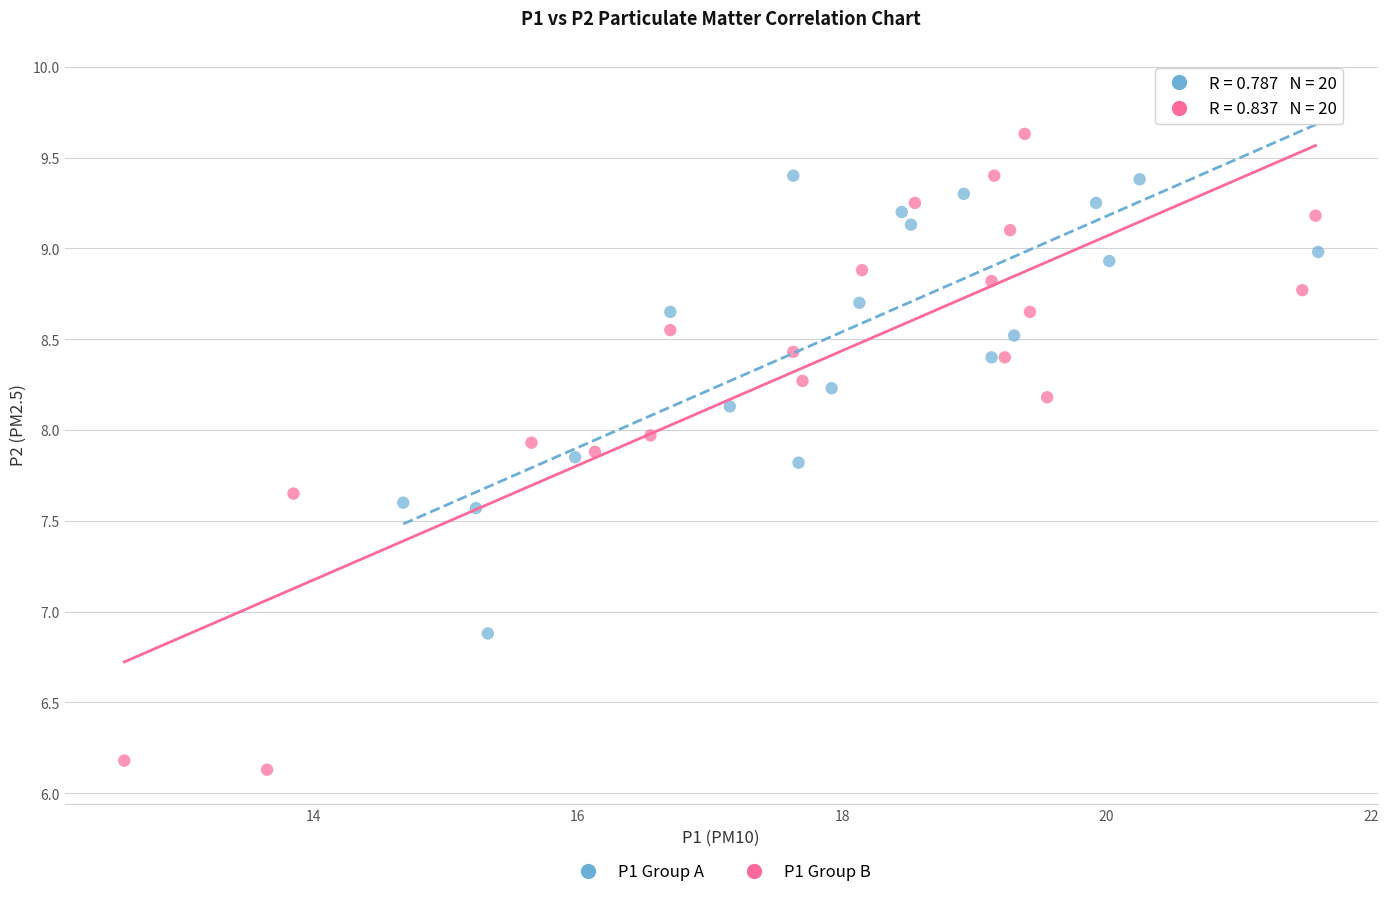

Which series reaches the minimum Y coordinate?

P1 Group B